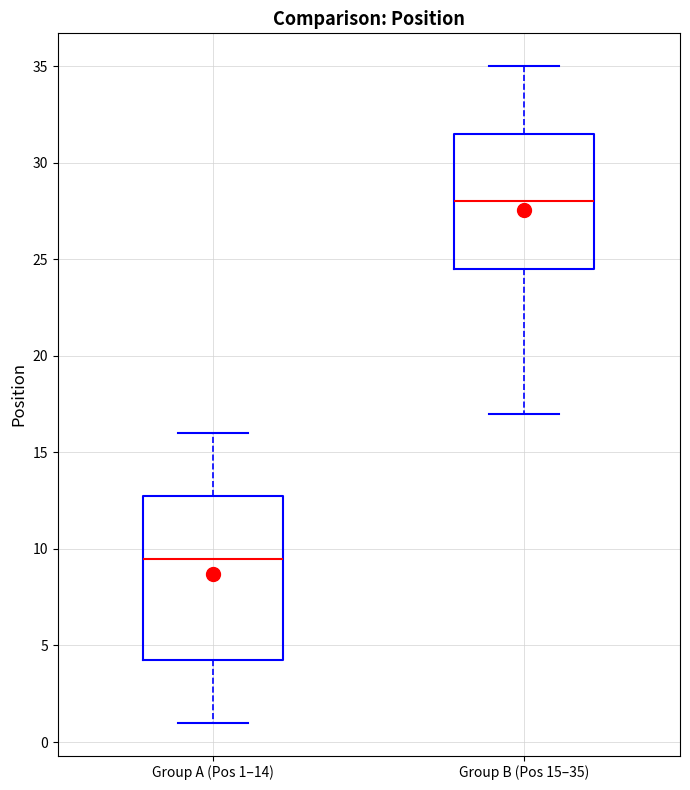

Where does the median line of the box for Group B (Pos 15–35) sit on the y-axis? The values are not printed on the chart, so give them approximately, as read against the axis.

28.0